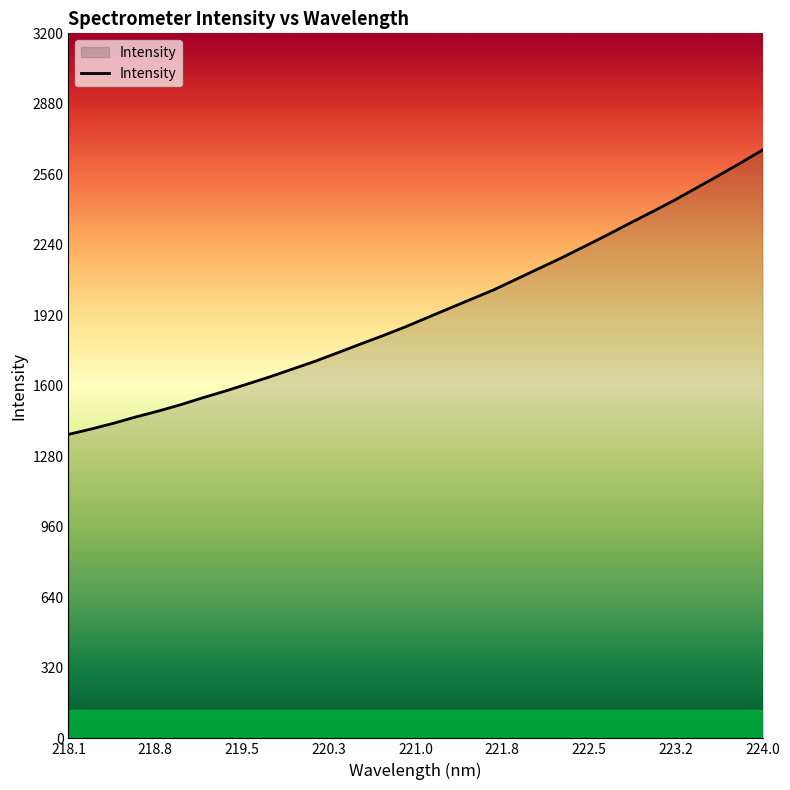

What is the difference between the maximum and minimum values?

1291.0